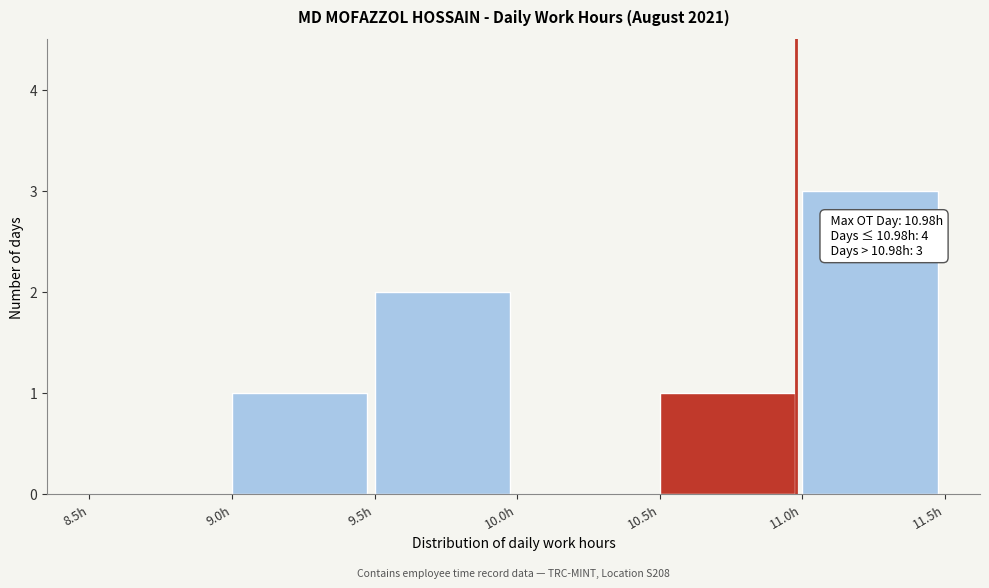

Over which range of the x-axis is the bar tallest?

11.0 to 11.5